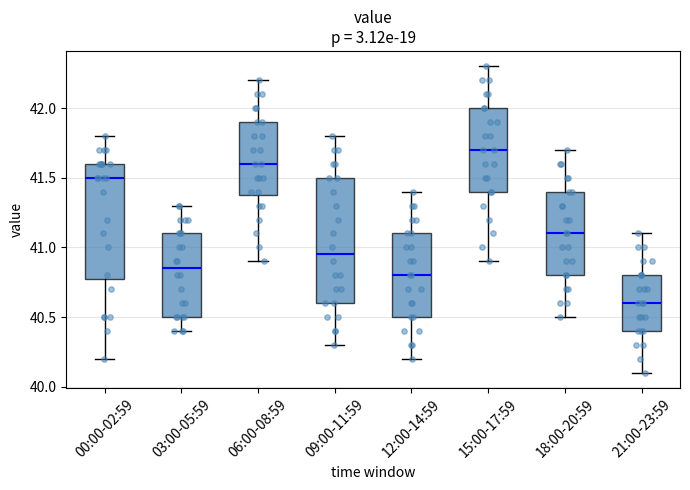

Comparing the boxes themselves (not the whiskers), which one is the tallest?

09:00-11:59